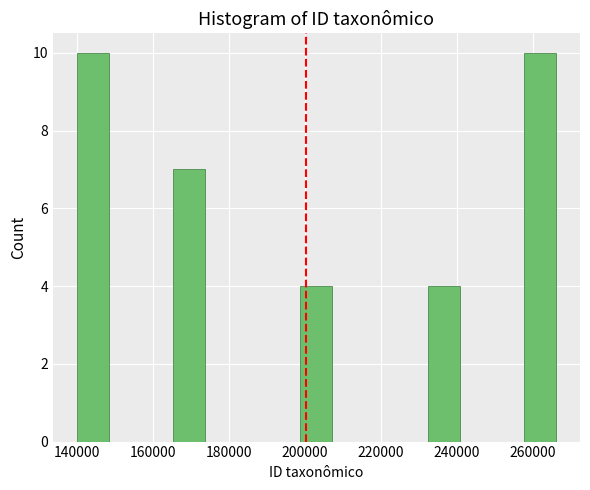

Reading left to right, list every bar in this chart as the range it spans on the x-axis followed by its height. Neither the bar edges nor the heights are printed on the chart, so give them approximately, as read against the axes.

140000 to 148000: 10
148000 to 156000: 0
156000 to 166000: 0
166000 to 174000: 7
174000 to 182000: 0
182000 to 190000: 0
190000 to 198000: 0
198000 to 208000: 4
208000 to 216000: 0
216000 to 224000: 0
224000 to 232000: 0
232000 to 240000: 4
240000 to 250000: 0
250000 to 258000: 0
258000 to 266000: 10